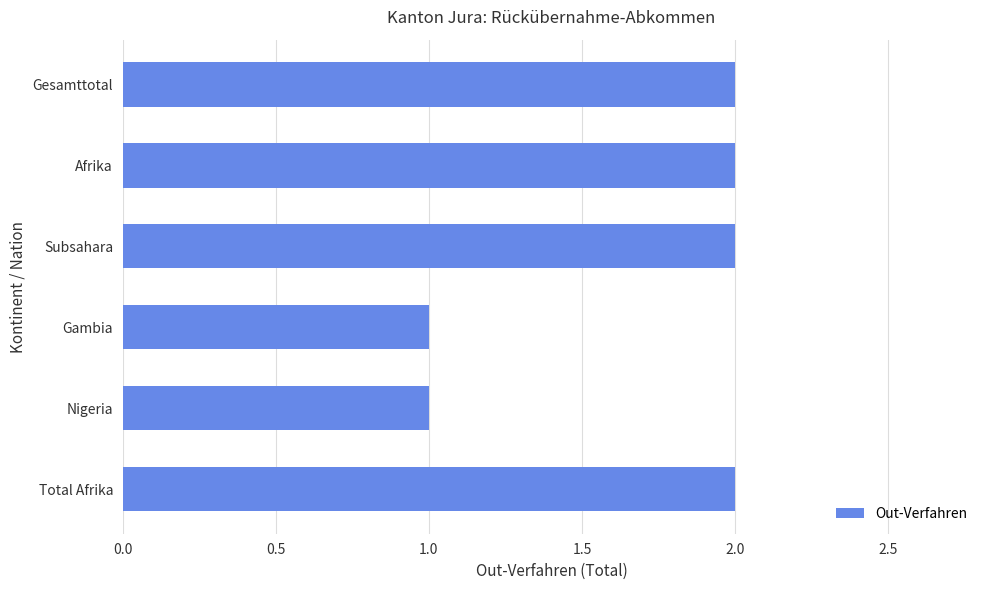

How many distinct data groups are displayed?

1